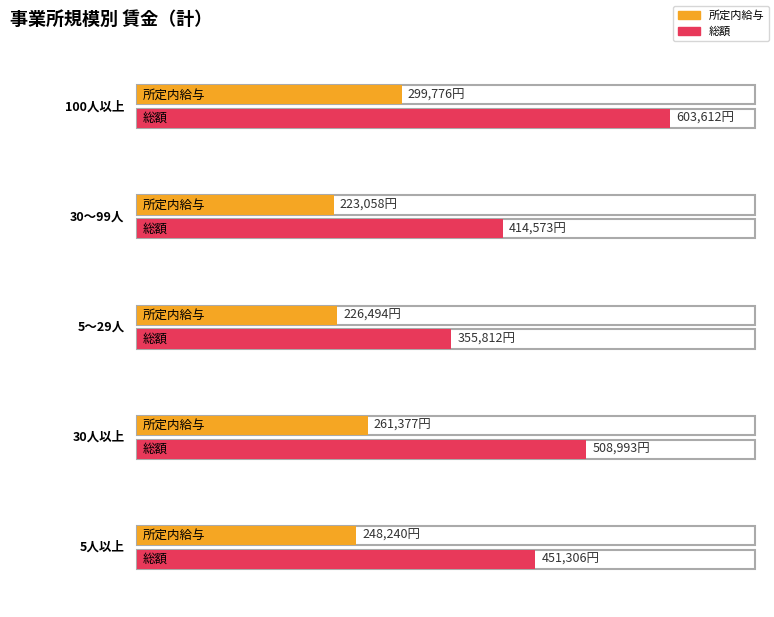

Is the value of 総額 at 100人以上 greater than the value of 所定内給与 at 5人以上?

Yes